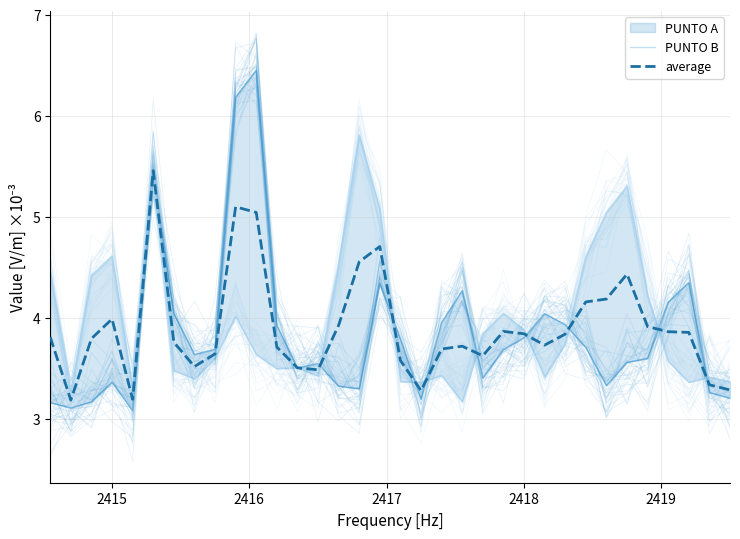

What is the difference between the second highest and minimum values in the PUNTO A series?

3.1